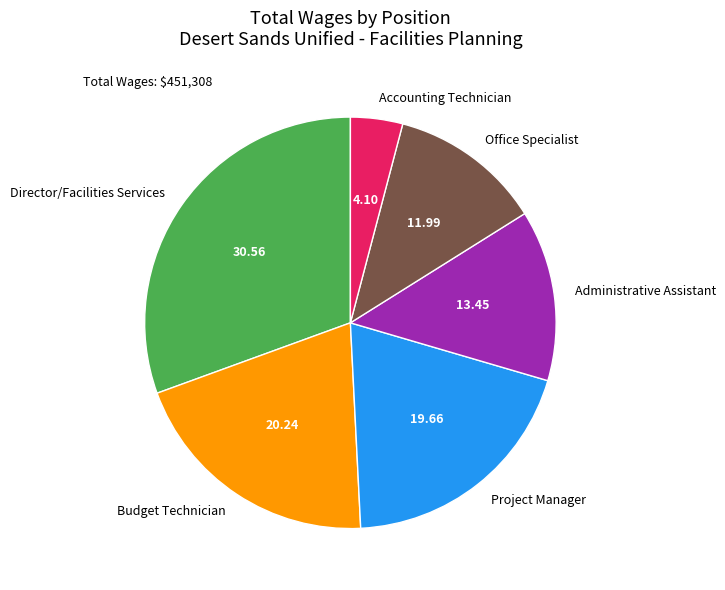

Which slice is the smallest?

Accounting Technician